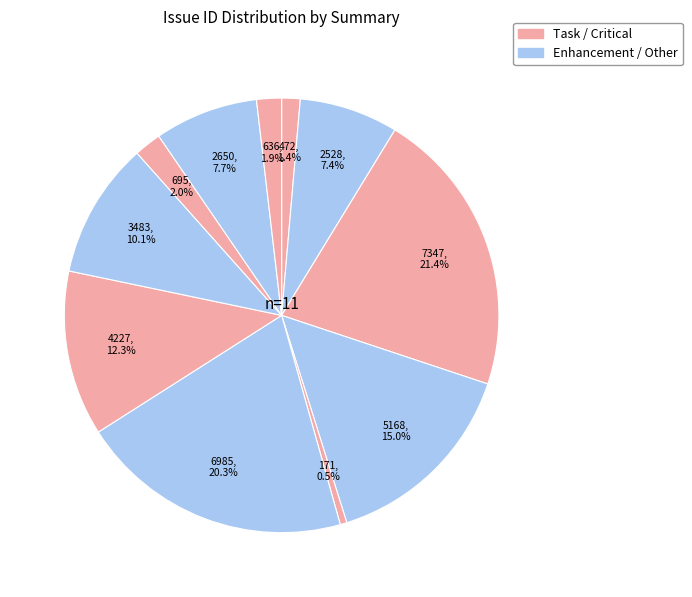

To the nearest percent, what is the average slice percentage?

9%